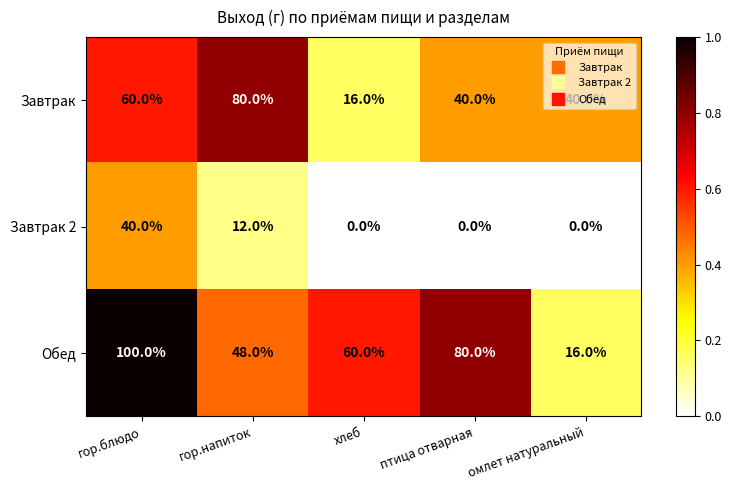

Rank the series at гор.блюдо from highest to lowest value.

Обед, Завтрак, Завтрак 2